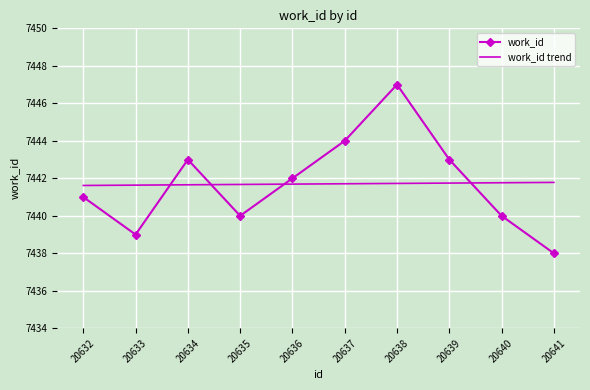

What is the spread (max minus min) of values at 20636?

0.3